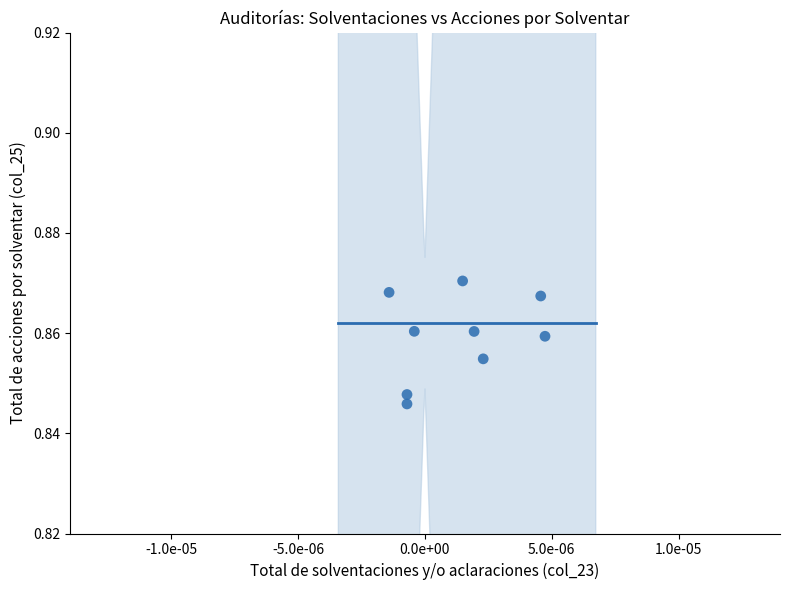

How many data points are displayed?

9